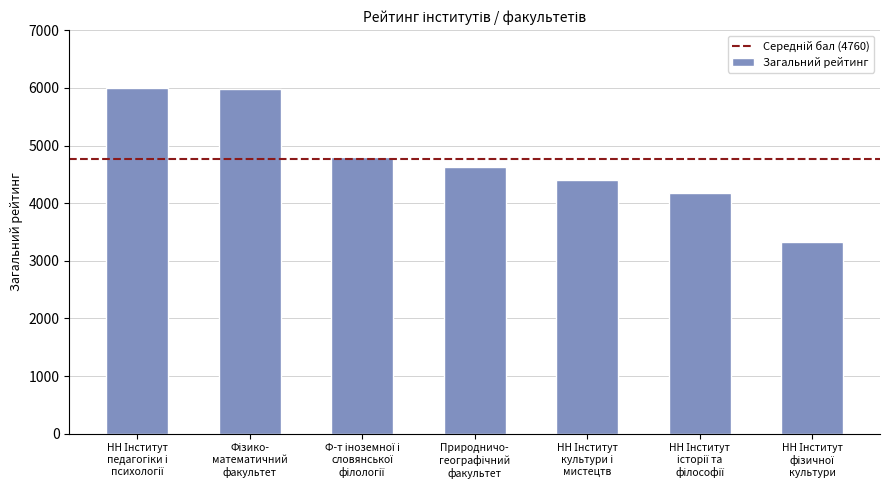

What is the difference between the maximum and second lowest values?

1836.2